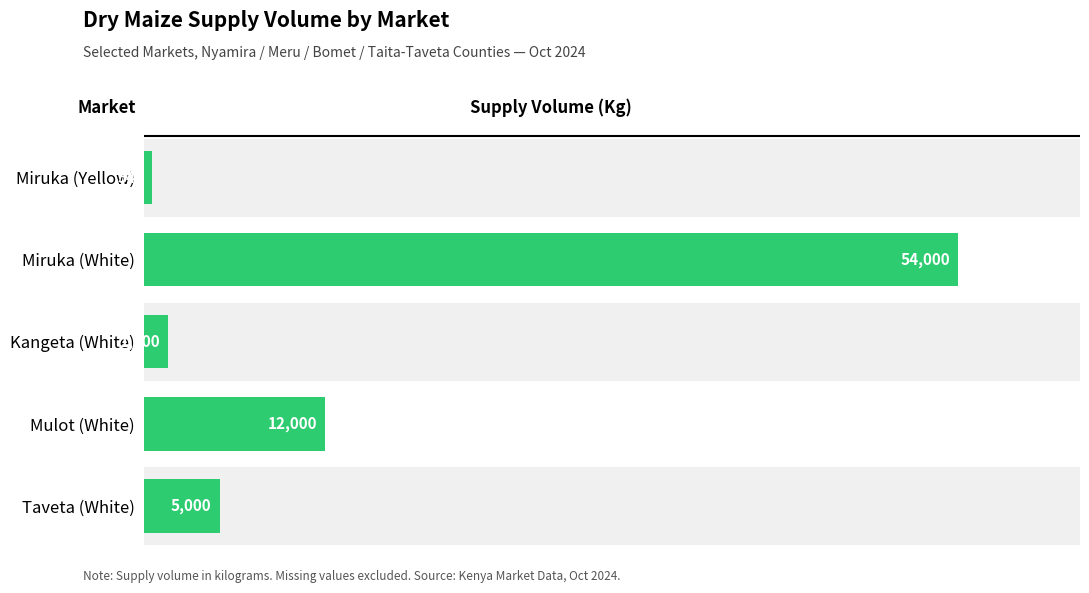

How many data points does each series have?

5